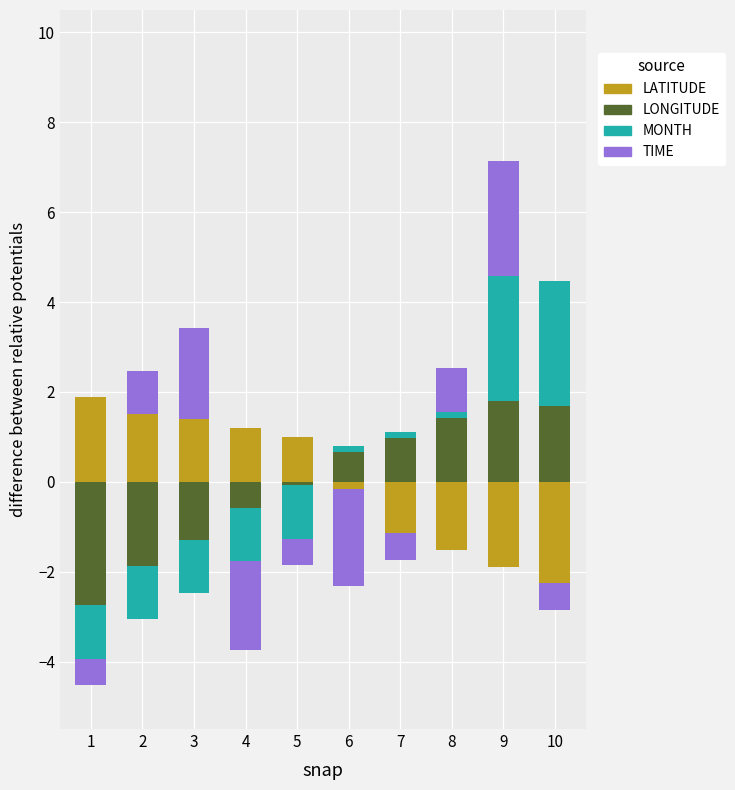

What is the highest value of the LONGITUDE series?

1.8